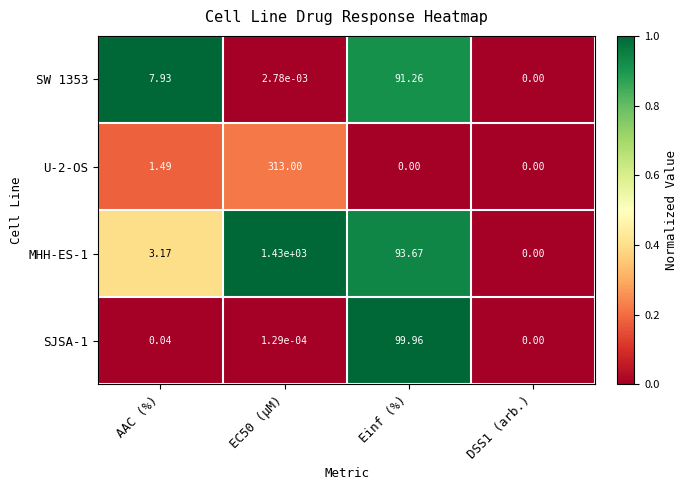

Rank the series at AAC (%) from lowest to highest value.

SJSA-1, U-2-OS, MHH-ES-1, SW 1353